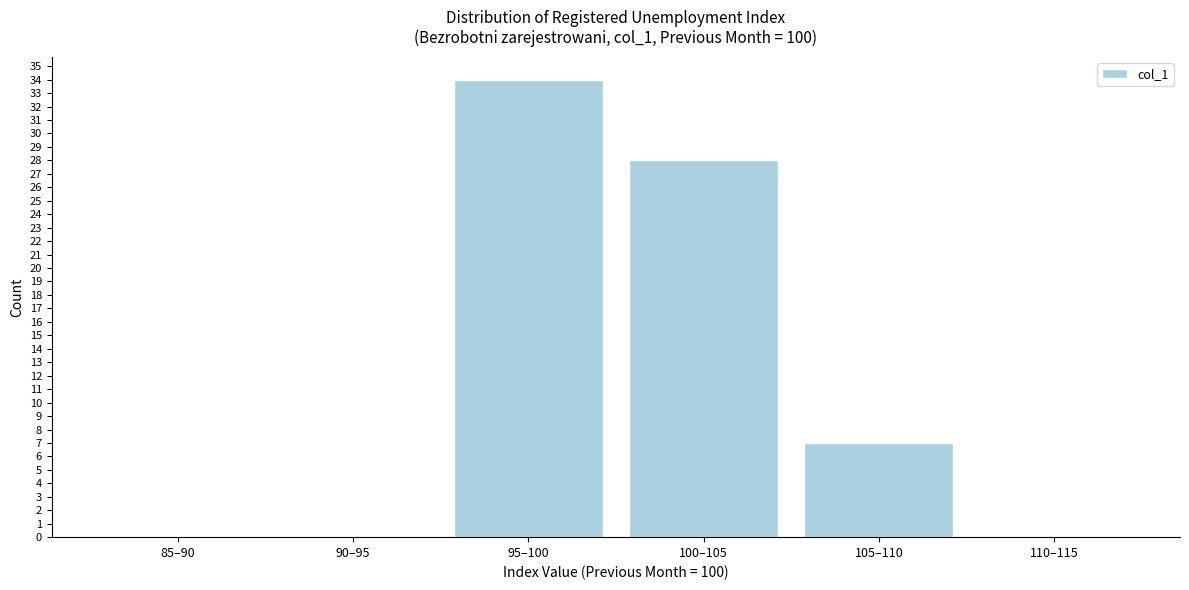

Reading left to right, transcribe all the data shown in this chart.

85–90=0	90–95=0	95–100=34	100–105=28	105–110=7	110–115=0